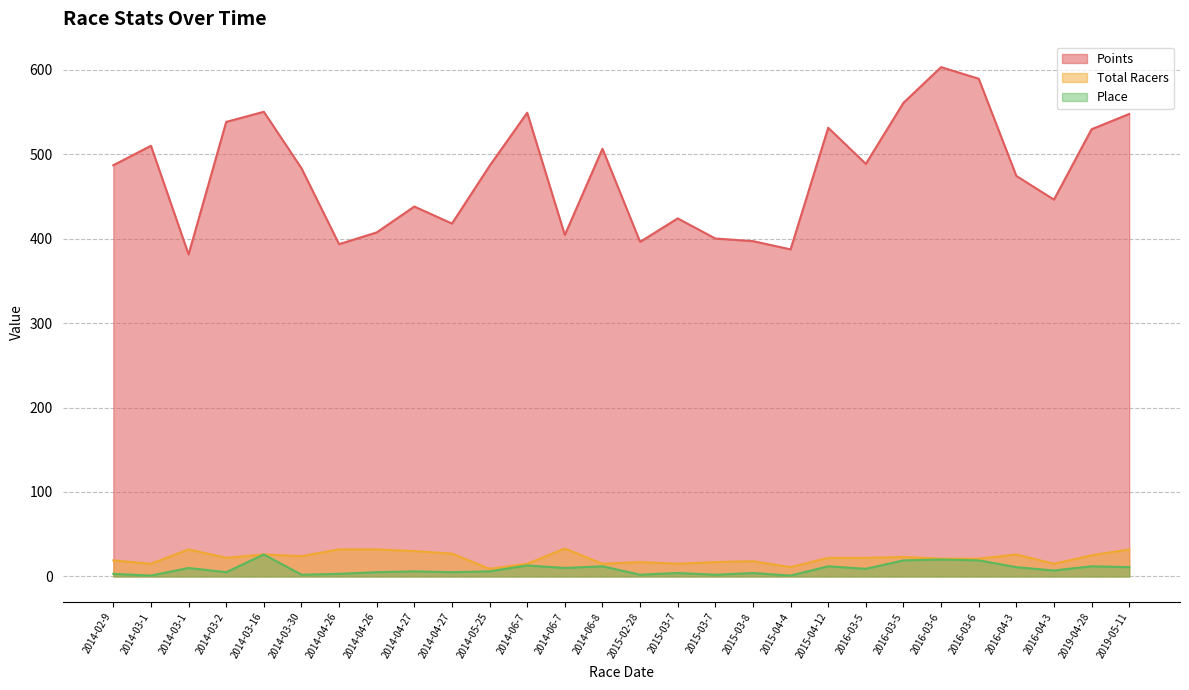

True or false: Place and Points cross at least once.

False